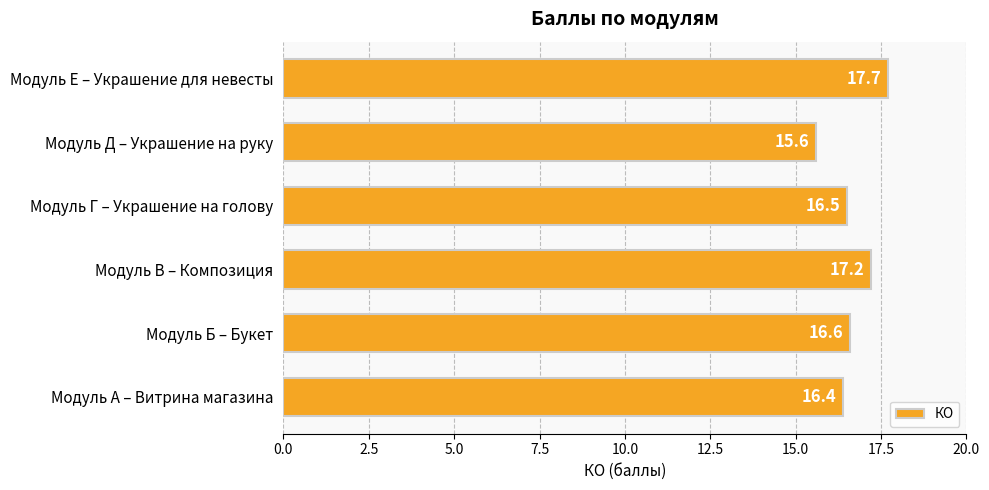

Reading bottom to top, transcribe all the data shown in this chart.

Модуль А – Витрина магазина=16.4	Модуль Б – Букет=16.6	Модуль В – Композиция=17.2	Модуль Г – Украшение на голову=16.5	Модуль Д – Украшение на руку=15.6	Модуль Е – Украшение для невесты=17.7